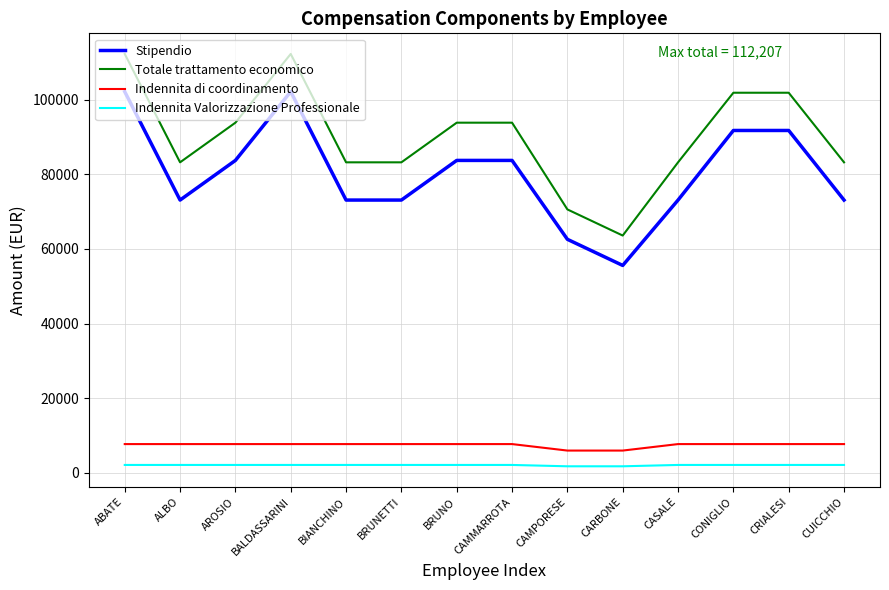

What is the difference between the maximum and second lowest values in the Indennita Valorizzazione Professionale series?

361.3